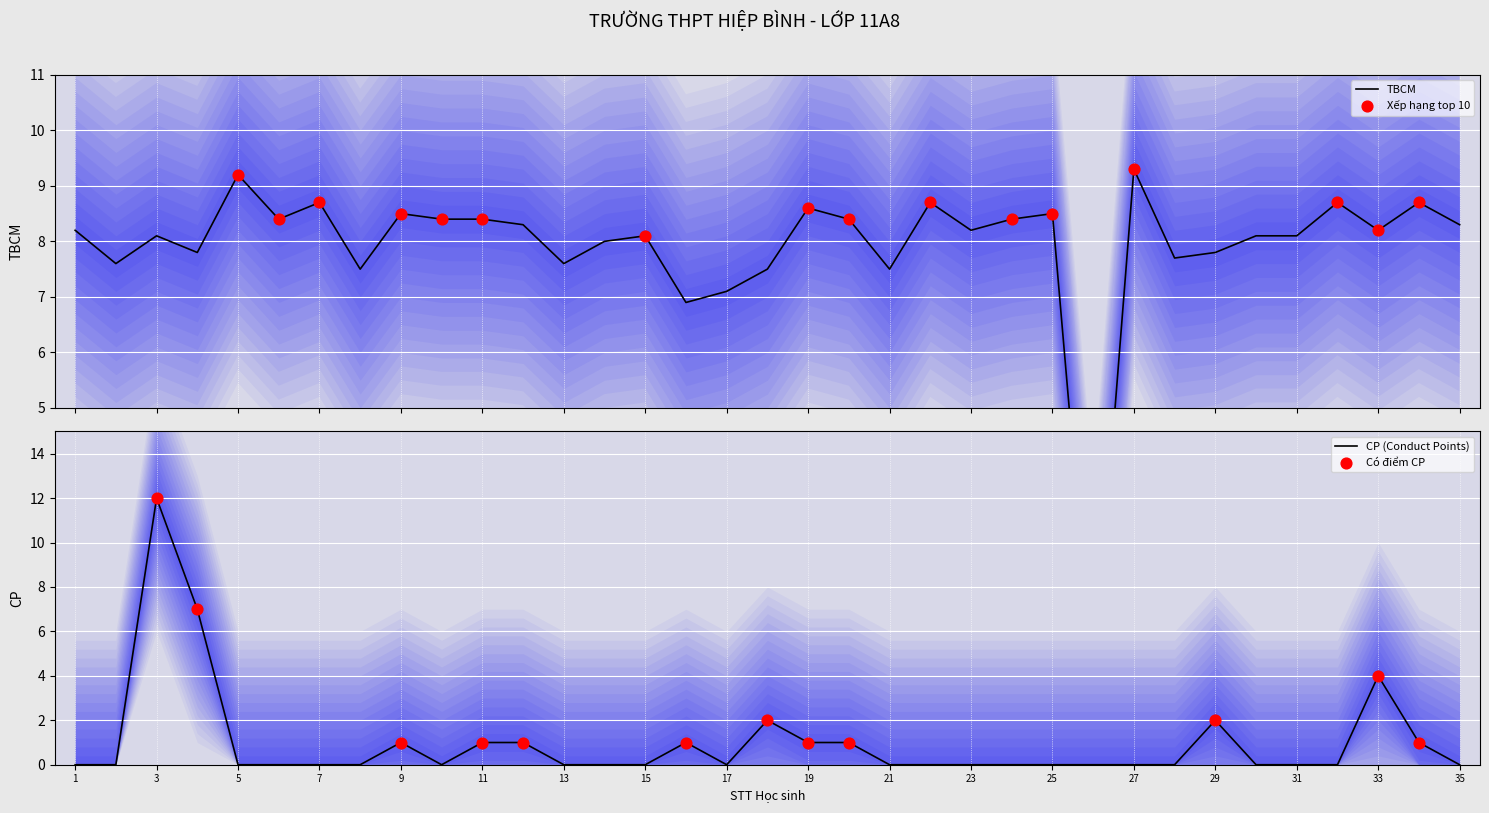

Which series reaches the minimum Y coordinate?

TBCM